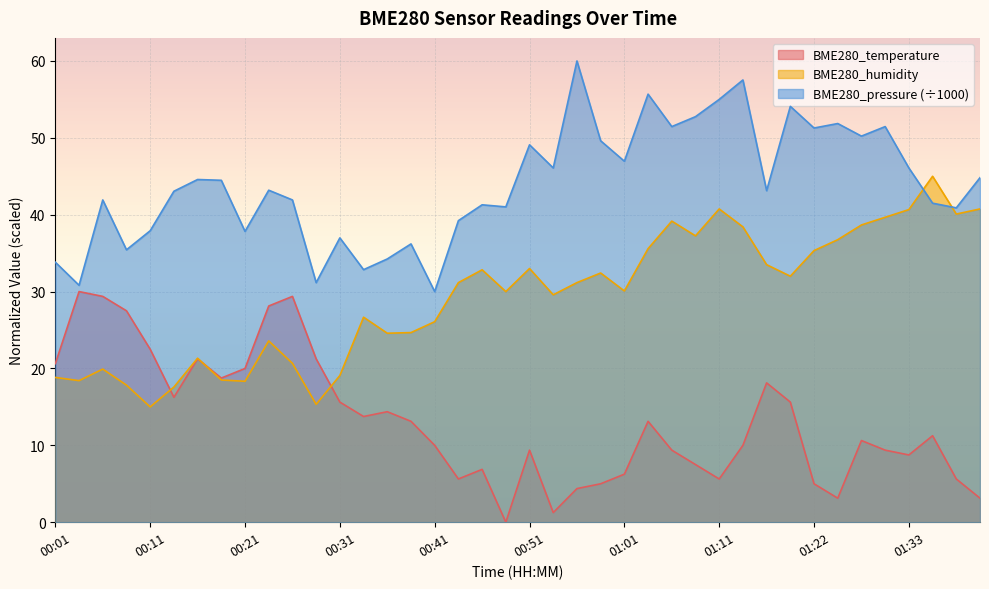

How many values in the BME280_humidity series exceed 31?

20